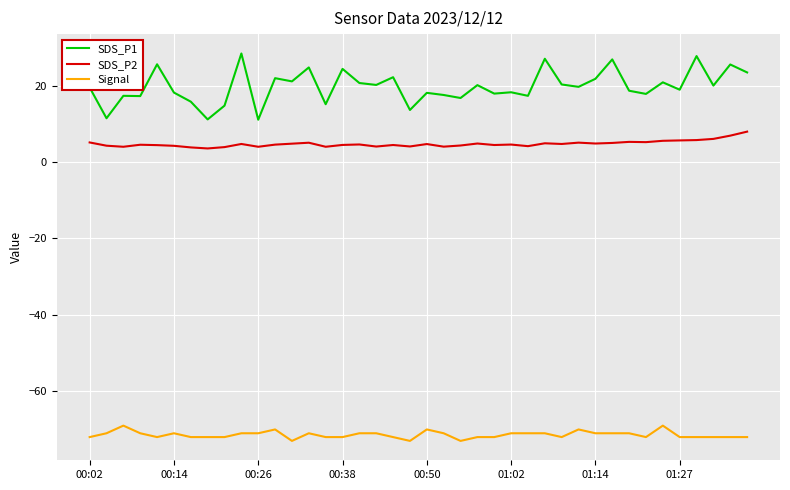

What is the minimum value for SDS_P2?

3.5